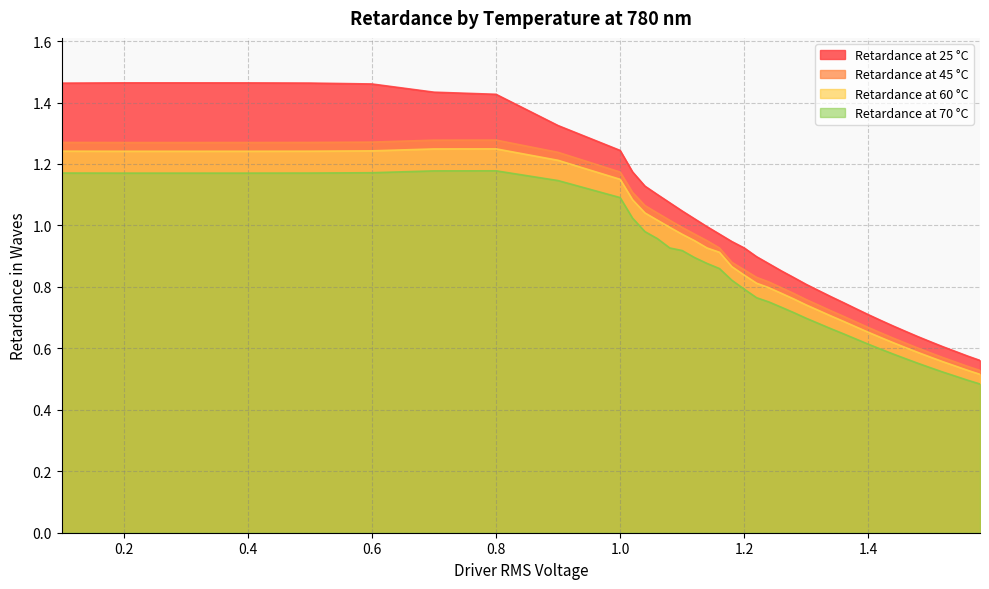

What is the average value of the Retardance at 45 °C series?

0.9